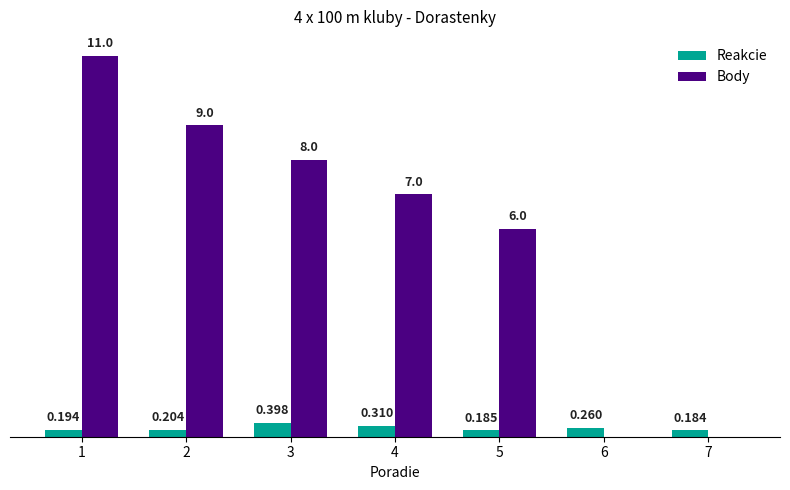

Between 2 and 6, which series saw the biggest shift?

Body